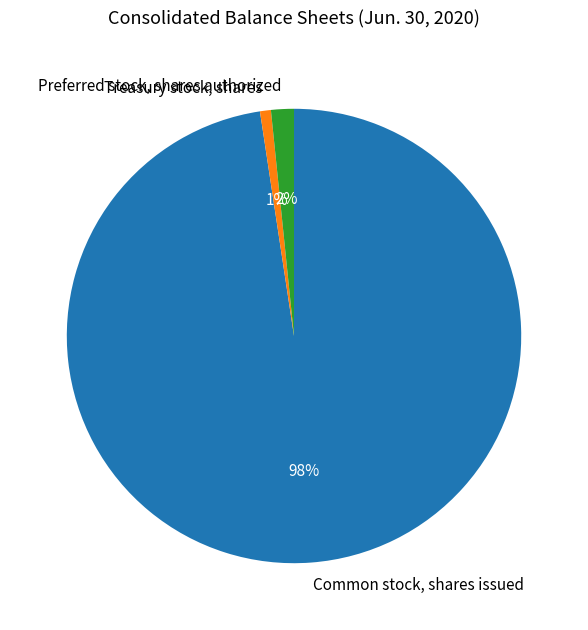

Is there a majority slice in this chart?

Yes